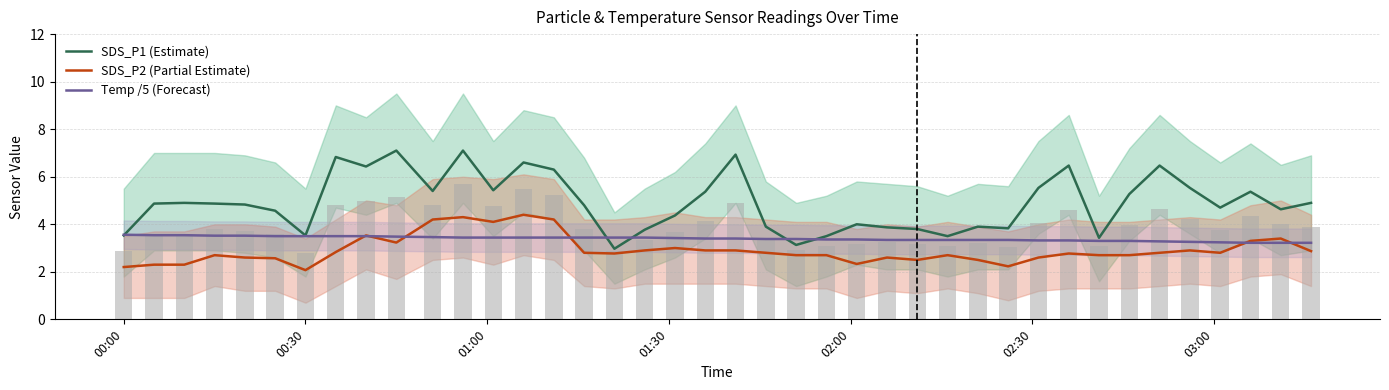

Reading right to left, extract all data points from this chart.

SDS_P1 (Estimate): 4.9	4.6	5.4	4.7	5.5	6.5	5.3	3.4	6.5	5.5	3.8	3.9	3.5	3.8	3.9	4.0	3.5	3.1	3.9	6.9	5.4	4.4	3.8	3.0	4.8	6.3	6.6	5.4	7.1	5.4	7.1	6.4	6.8	3.5	4.6	4.8	4.9	4.9	4.9	3.5
SDS_P2 (Partial Estimate): 2.9	3.4	3.3	2.8	2.9	2.8	2.7	2.7	2.8	2.6	2.2	2.5	2.7	2.5	2.6	2.3	2.7	2.7	2.8	2.9	2.9	3.0	2.9	2.8	2.8	4.2	4.4	4.1	4.3	4.2	3.2	3.5	2.8	2.1	2.6	2.6	2.7	2.3	2.3	2.2
Temp /5 (Forecast): 3.2	3.2	3.2	3.2	3.3	3.3	3.3	3.3	3.3	3.3	3.3	3.3	3.3	3.3	3.3	3.4	3.4	3.4	3.4	3.4	3.4	3.4	3.4	3.4	3.4	3.4	3.4	3.4	3.4	3.5	3.5	3.5	3.5	3.5	3.5	3.5	3.5	3.5	3.5	3.6